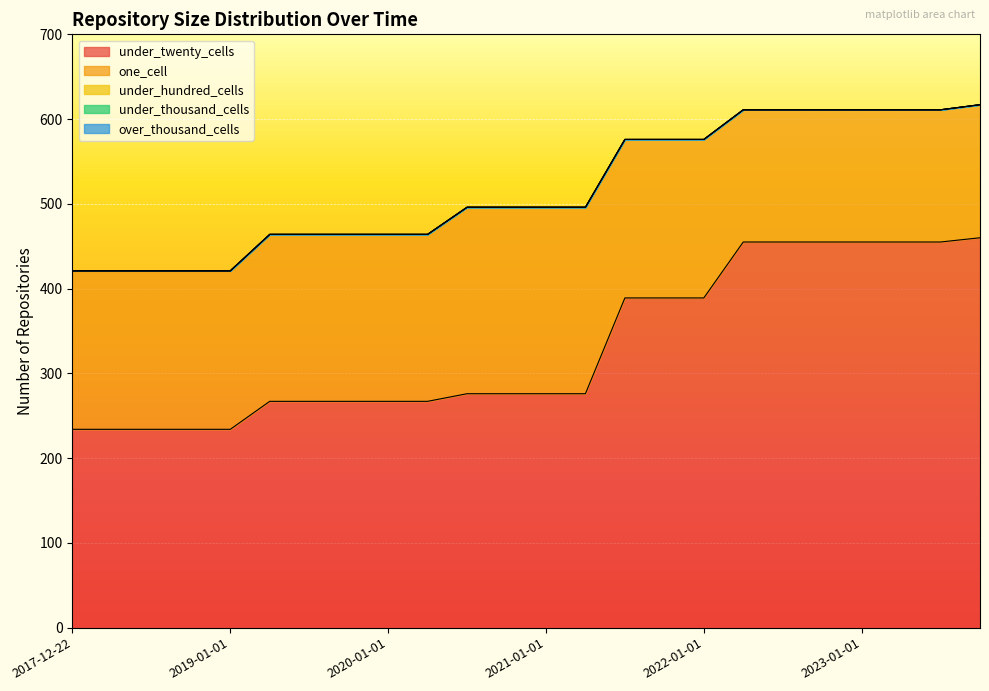

At 2018-07-11, list the series in order from smallest to largest.

under_hundred_cells, under_thousand_cells, over_thousand_cells, one_cell, under_twenty_cells